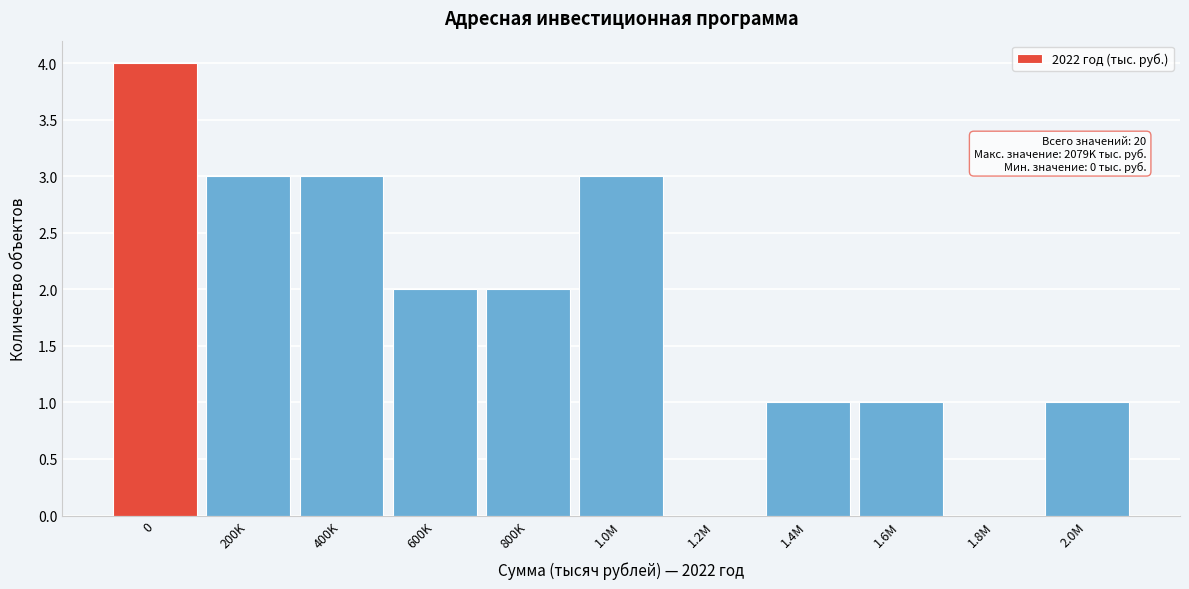

Reading left to right, what are all the values shown in this chart?

0=4	200K=3	400K=3	600K=2	800K=2	1.0M=3	1.2M=0	1.4M=1	1.6M=1	1.8M=0	2.0M=1